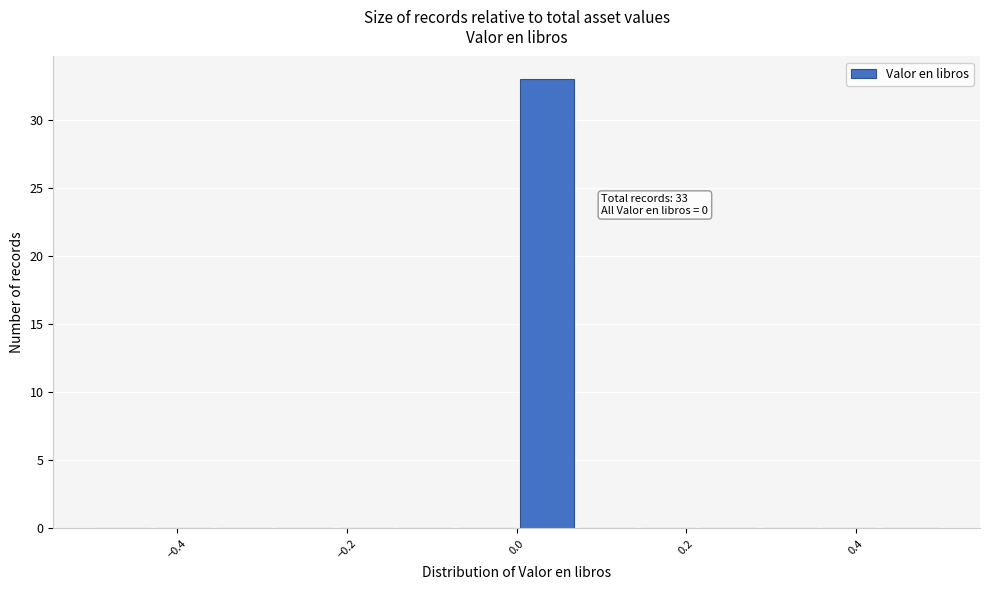

Read against the x-axis, roughly where is the centre of the tallest bar?

0.04